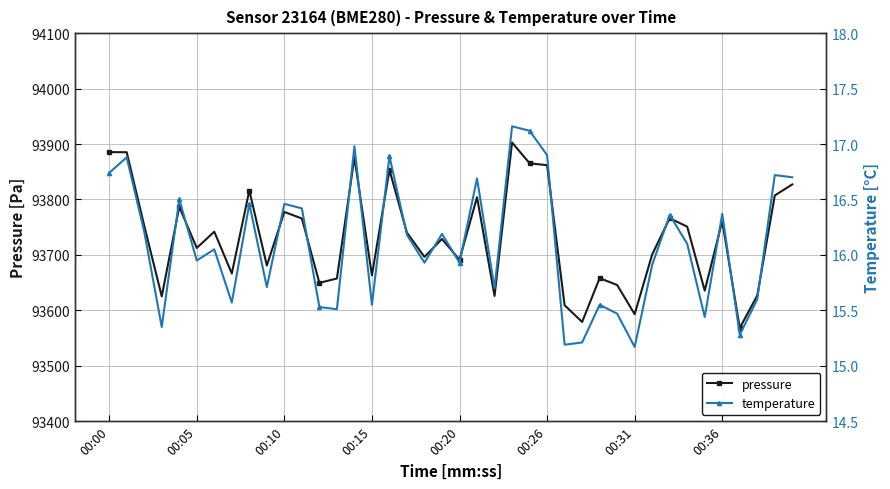

What are all the series names shown in the legend?

pressure, temperature